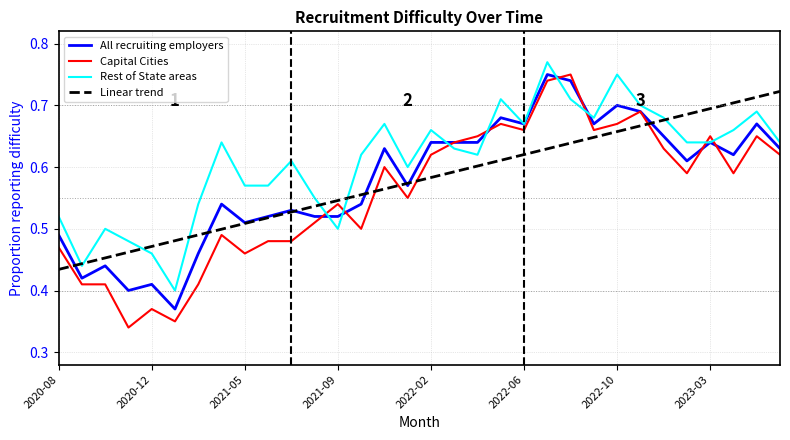

Which series has the widest spread of values?

Capital Cities